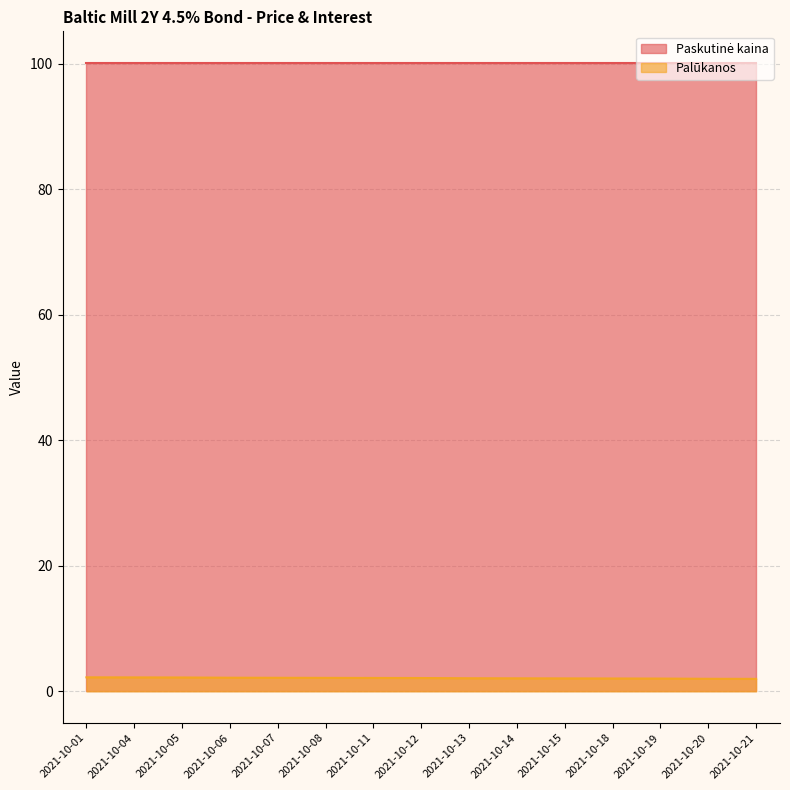

What is the change in value from 2021-10-04 to 2021-10-12?

-0.1